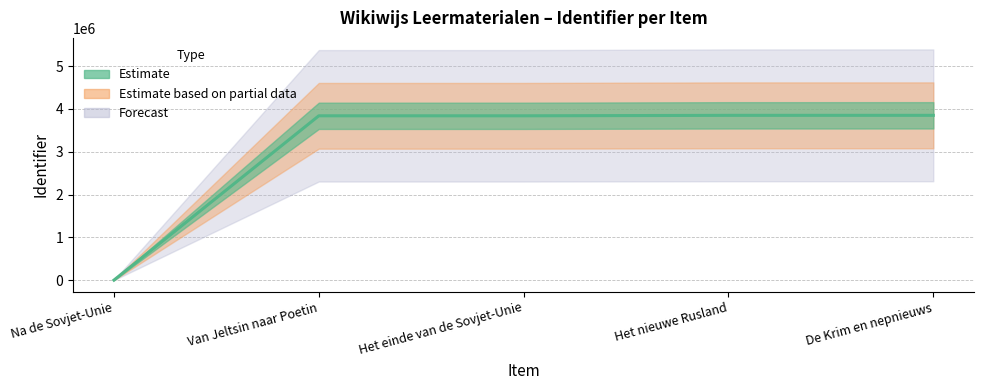

Reading left to right, what are all the values shown in this chart?

Na de Sovjet-Unie=0	Van Jeltsin naar Poetin=3839043	Het einde van de Sovjet-Unie=3839058	Het nieuwe Rusland=3849716	De Krim en nepnieuws=3850007